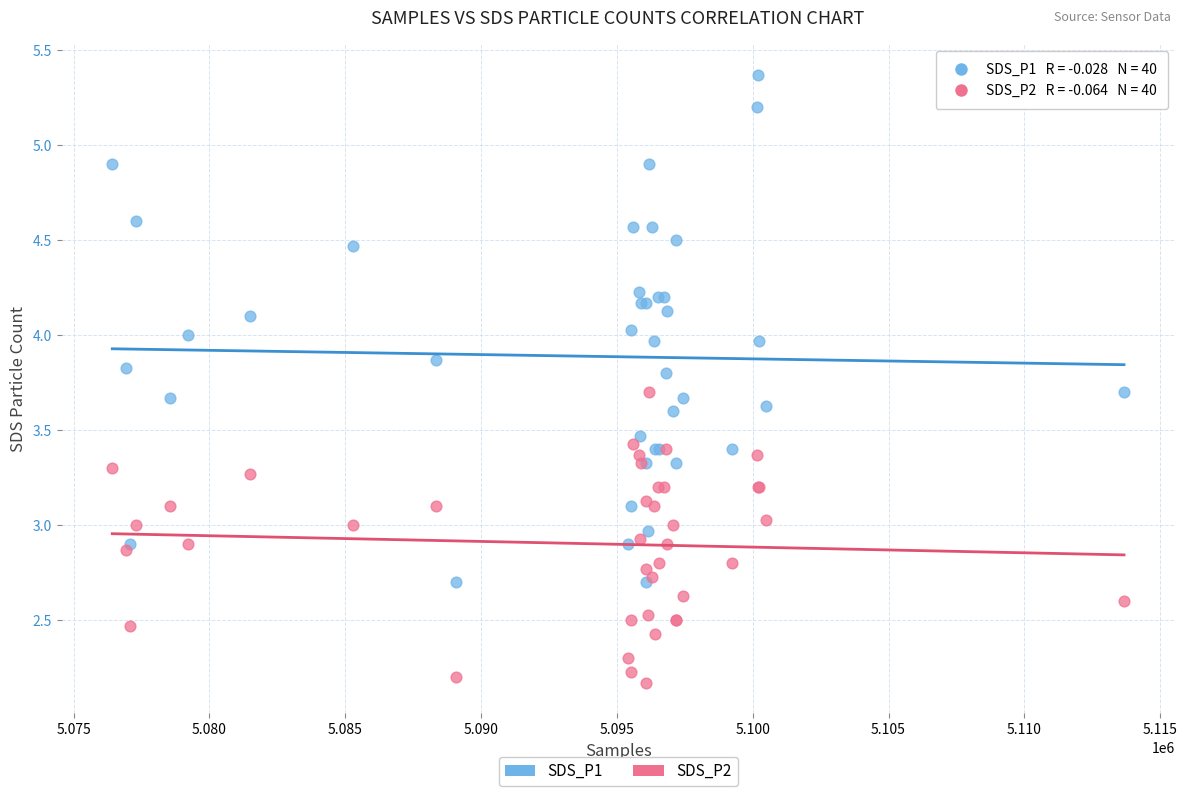

What is the X range (max minus min) for the scatter plot?

37242.0